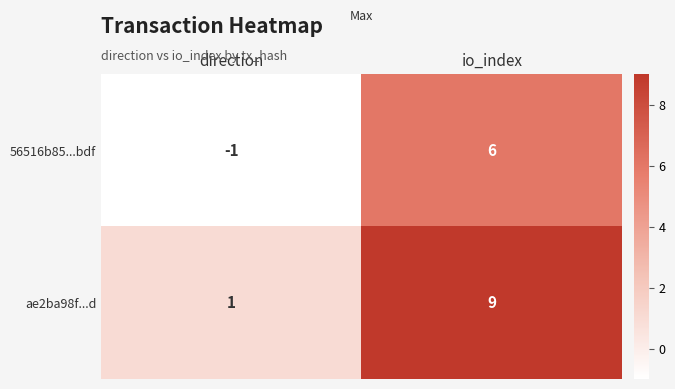

At which label is ae2ba98f...d closest to 5?

direction